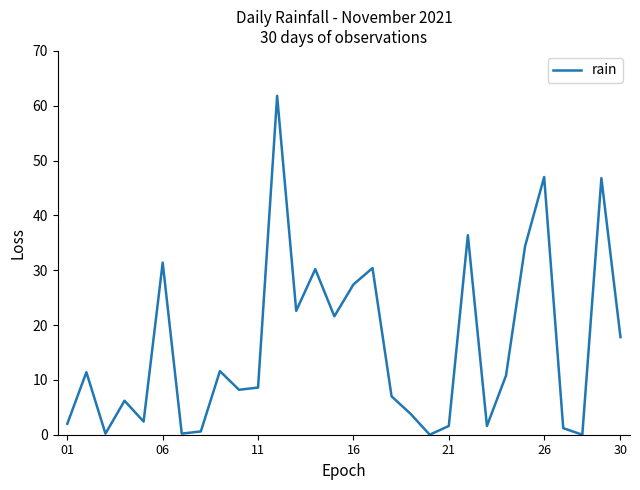

What is the greatest value displayed?

61.8